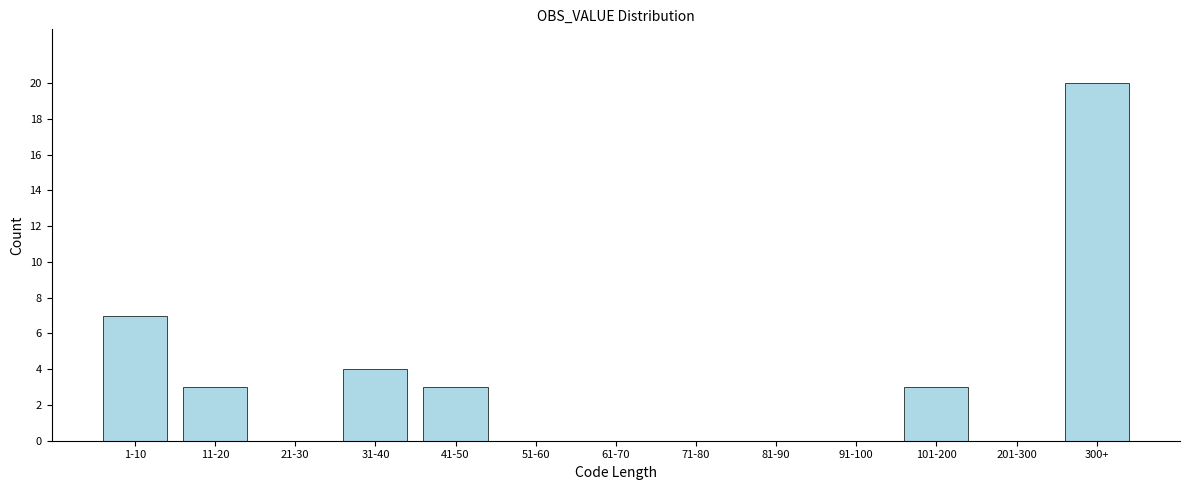

Reading right to left, what are all the values shown in this chart?

300+=20	201-300=0	101-200=3	91-100=0	81-90=0	71-80=0	61-70=0	51-60=0	41-50=3	31-40=4	21-30=0	11-20=3	1-10=7